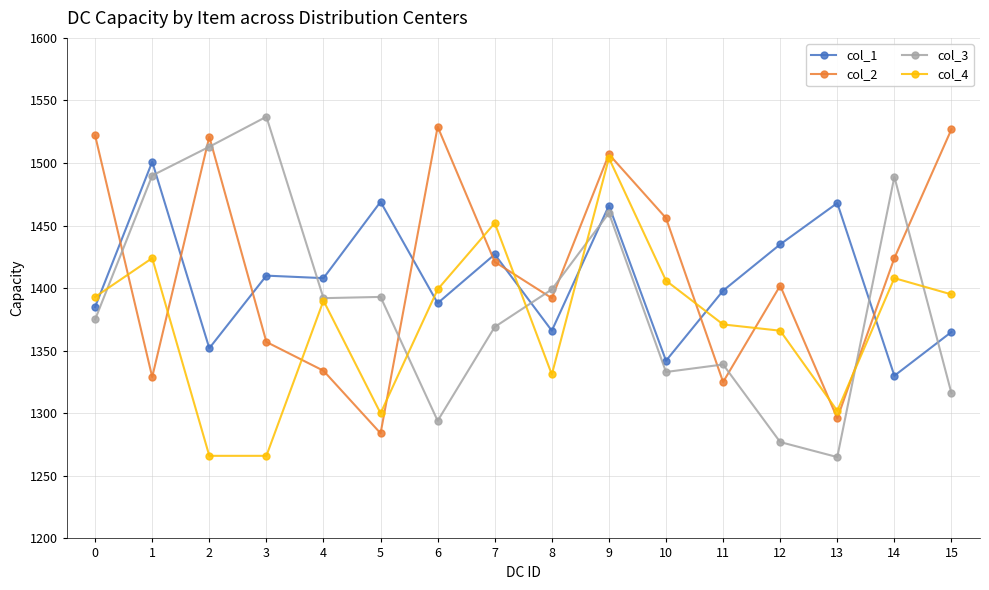

Where do col_2 and col_3 first cross each other?

0 and 1